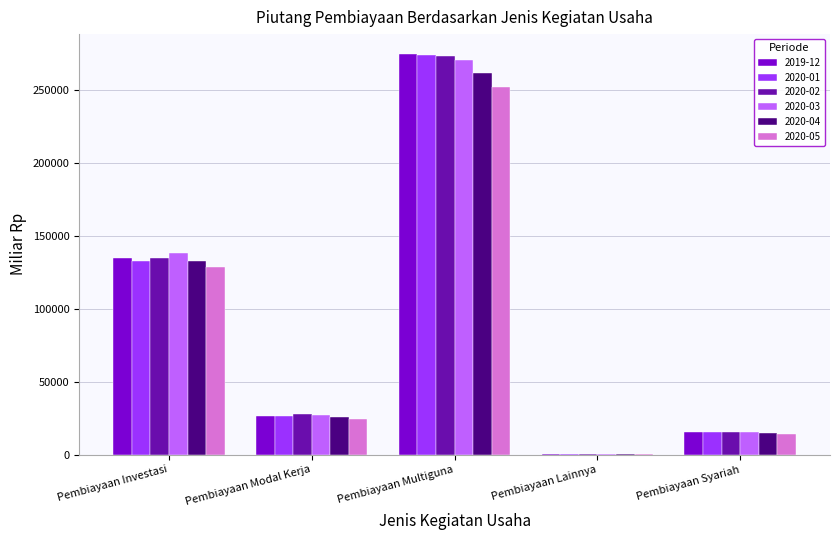

Between Pembiayaan Modal Kerja and Pembiayaan Multiguna, which series saw the biggest shift?

2019-12